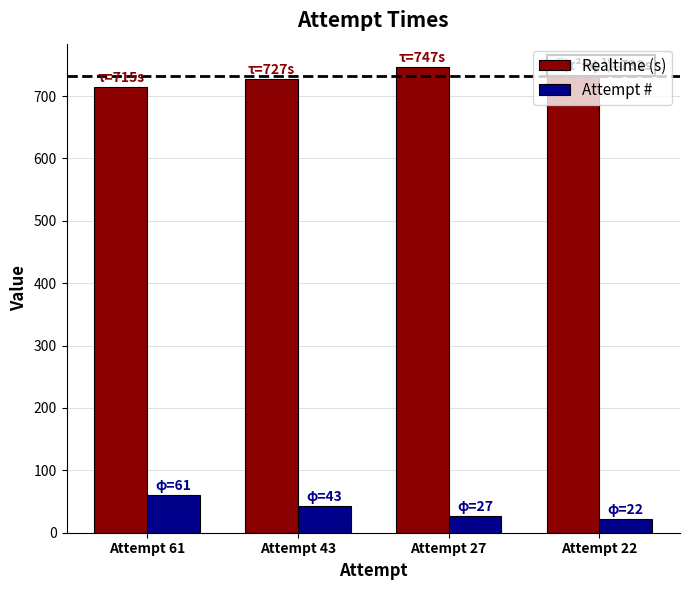

The Realtime (s) series shows 409.1 at Attempt 43. True or false?

False